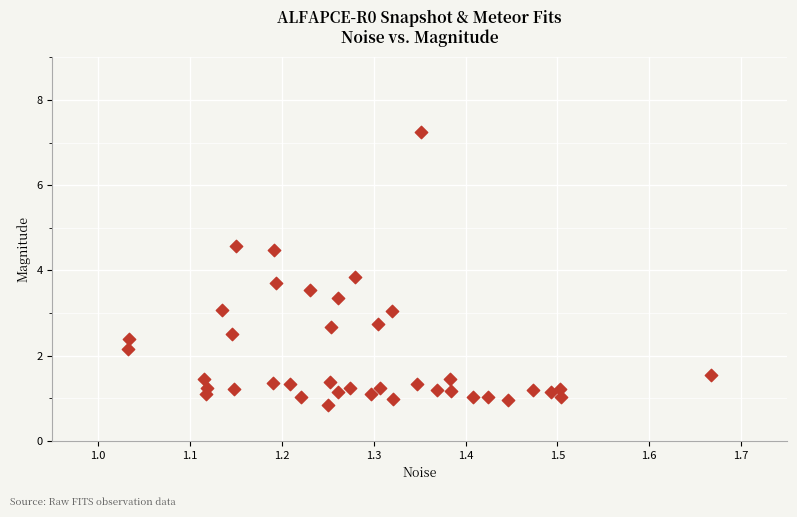

What Y value in the scatter plot is closest to 4?

3.8